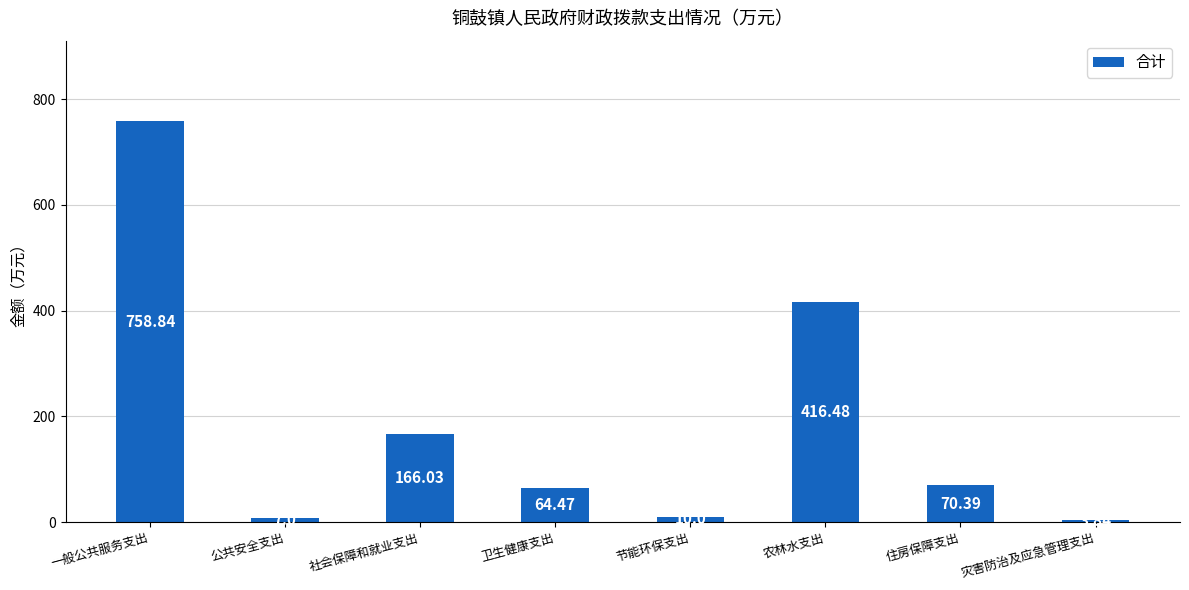

What position from the right is 一般公共服务支出?

8